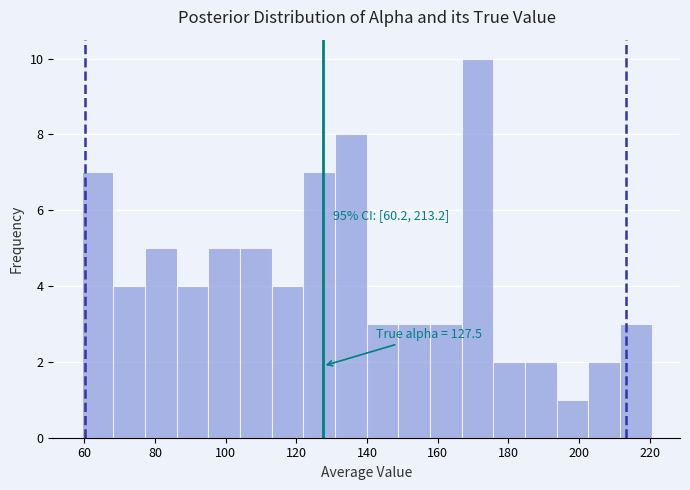

Which range on the x-axis has the tallest bar?

166 to 176